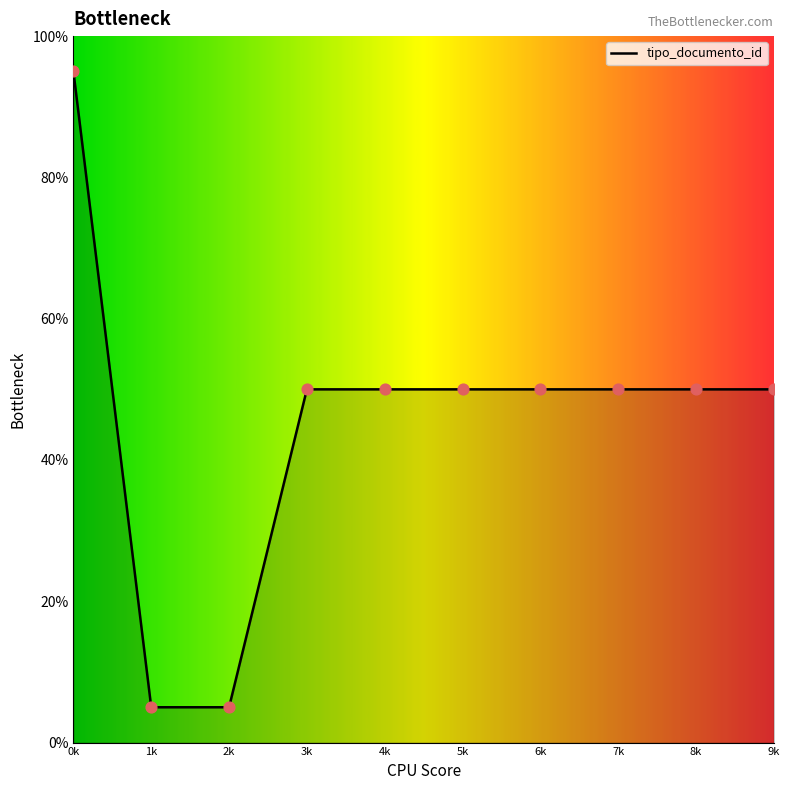

Between 1k and 5k, which is larger?

5k